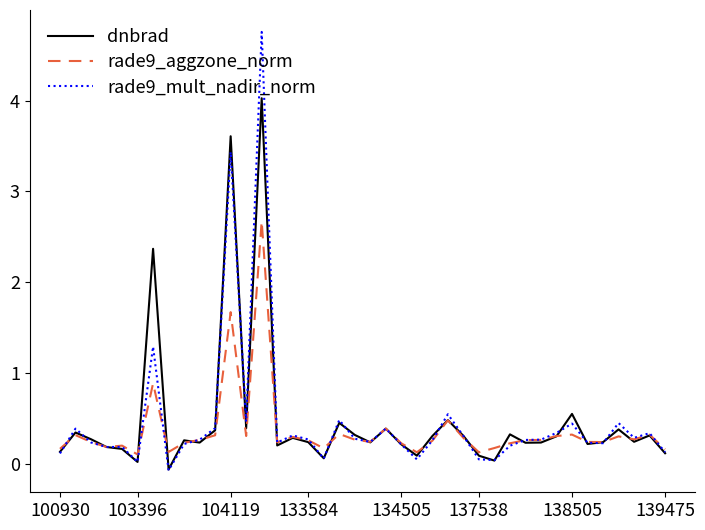

How many lines are shown in the chart?

3